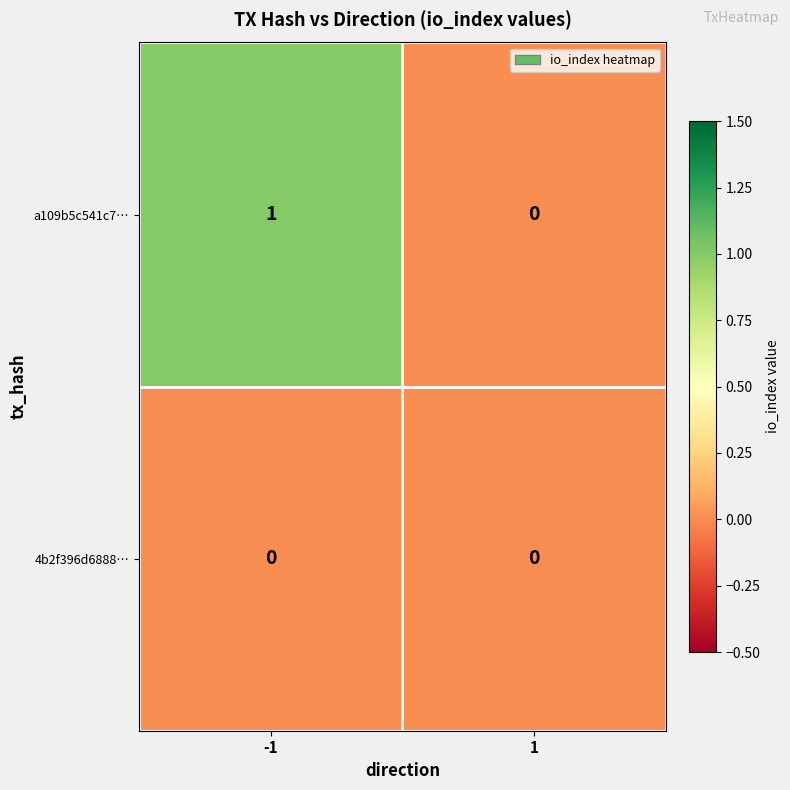

List the series in order of their peak value, lowest first.

4b2f396d6888…, a109b5c541c7…